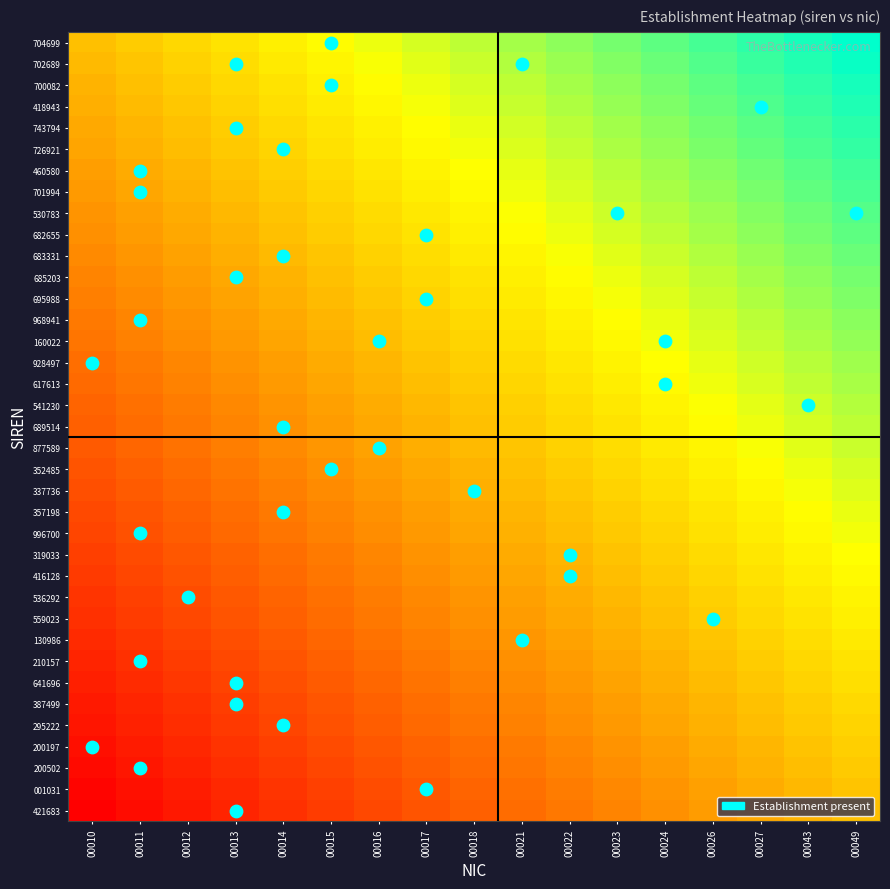

Which has a higher value, 00049 or 00015?

00049